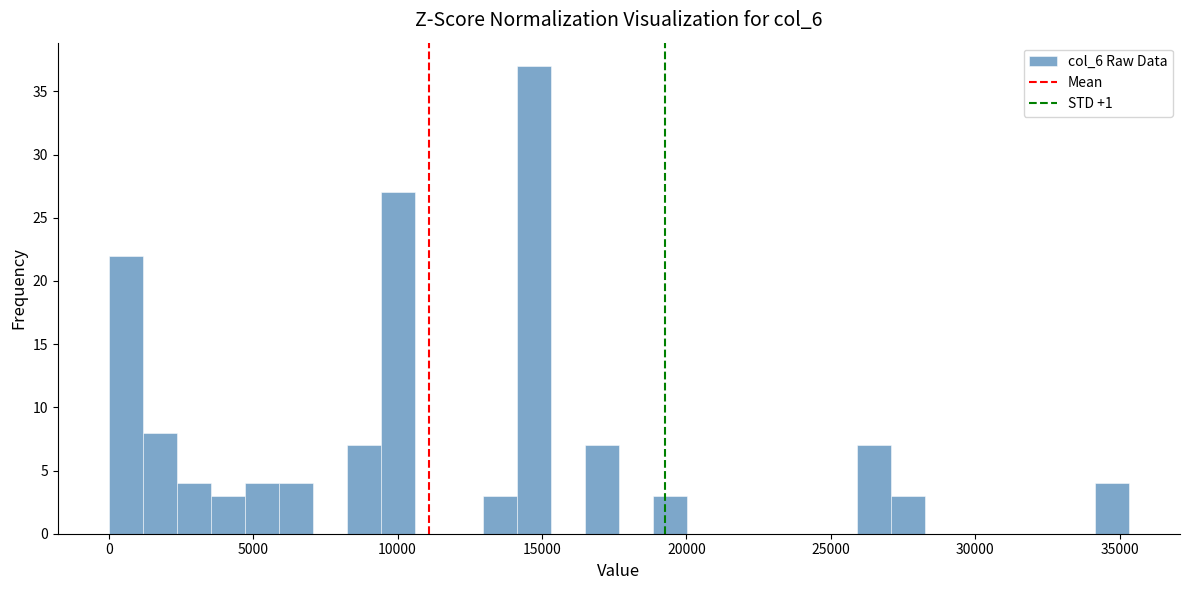

Around what value on the x-axis is the tallest bar? Give the approximate position of its centre, as read against the axis.

14500